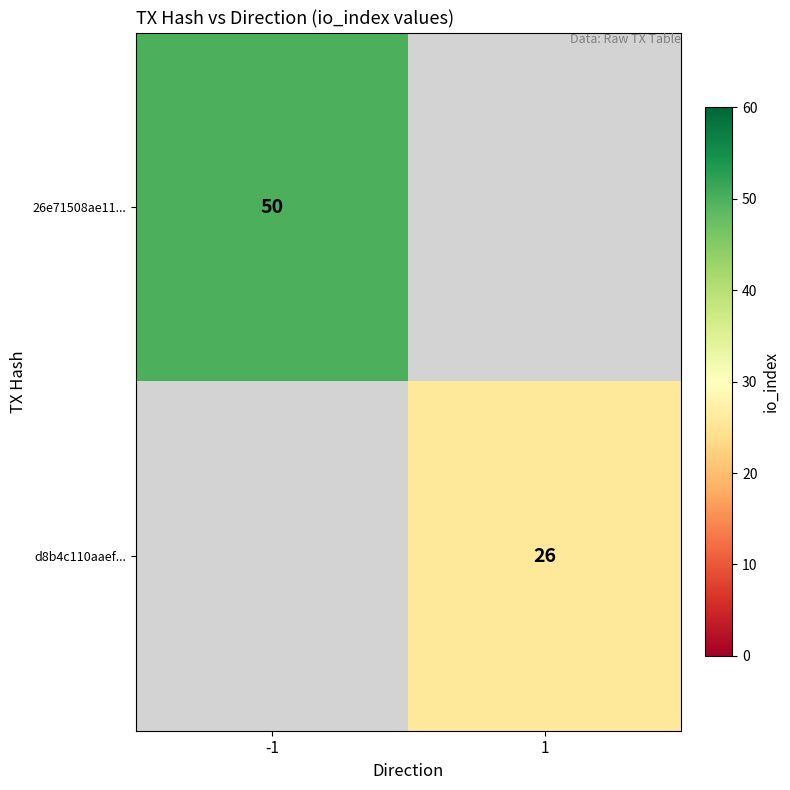

The value of 26e71508ae11... at -1 is 85. True or false?

False